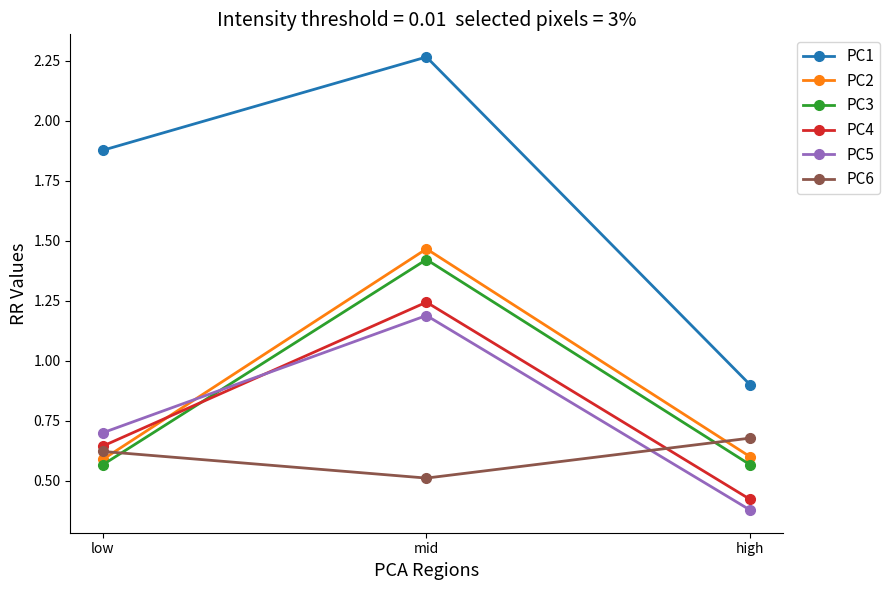

What is the difference between the highest and lowest values at mid?

1.8